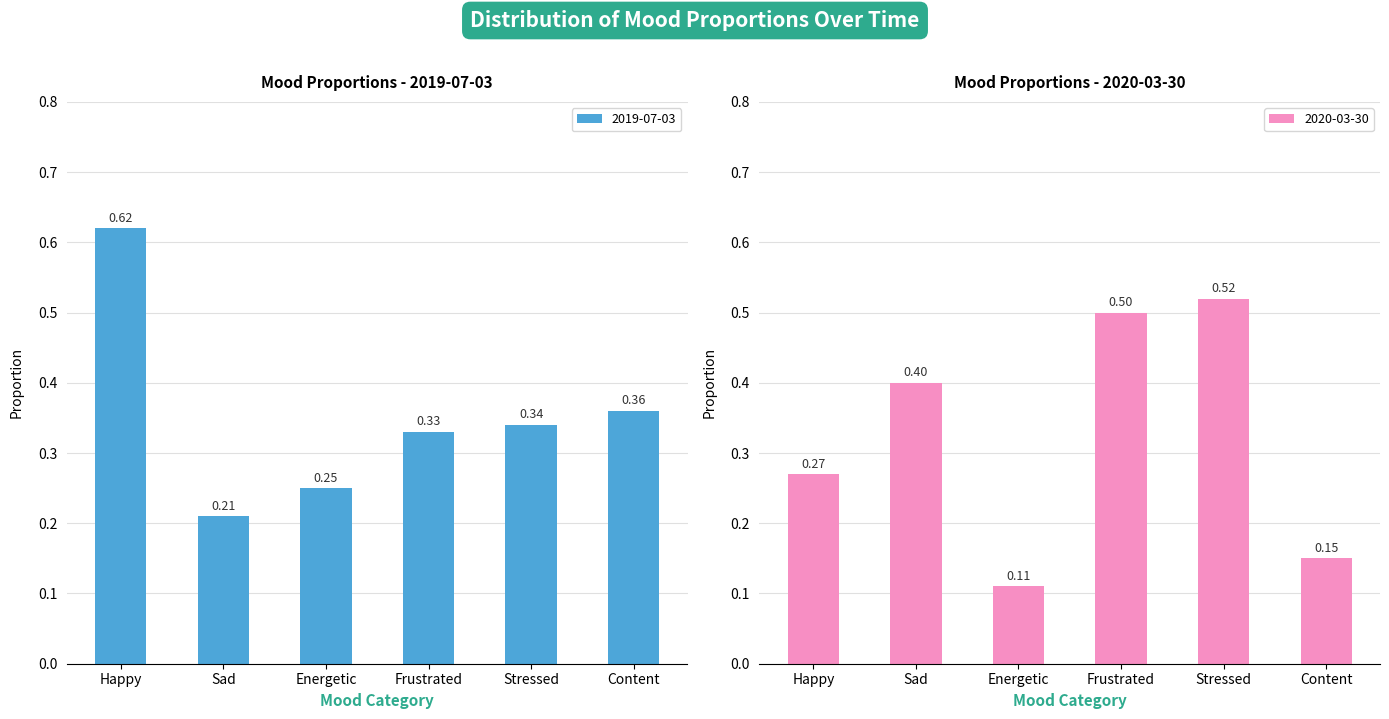

Where is 2019-07-03 nearest to the value 0?

Sad